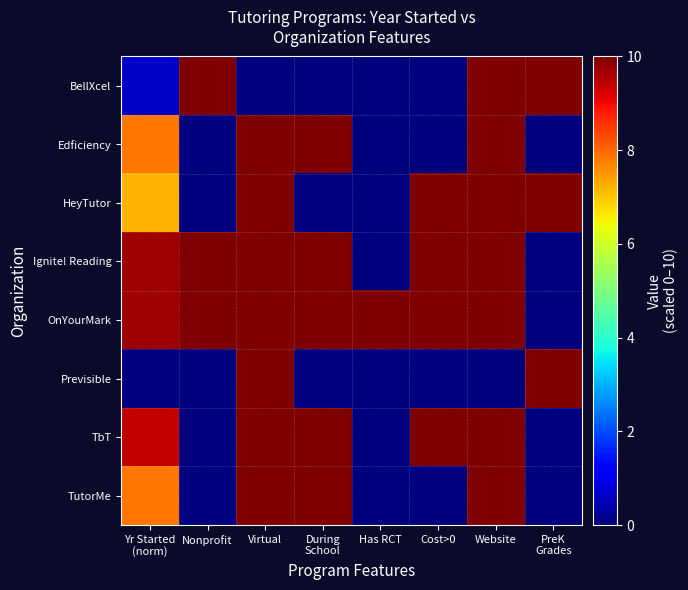

Which has a higher value, During
School or Yr Started
(norm)?

Yr Started
(norm)